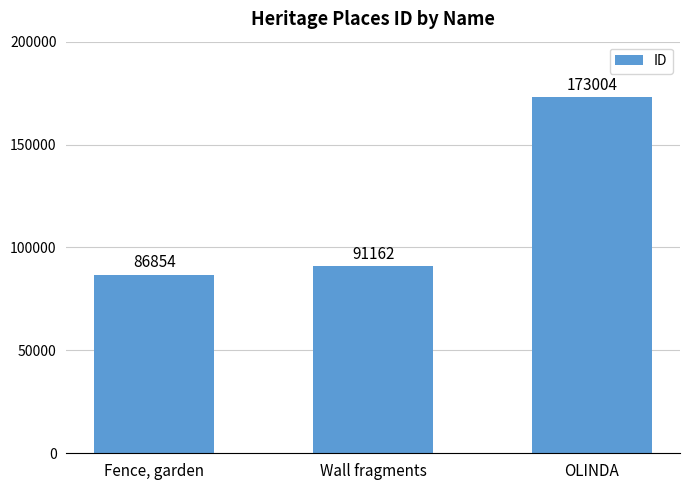

What is the value of the 1st bar from the left?

86854